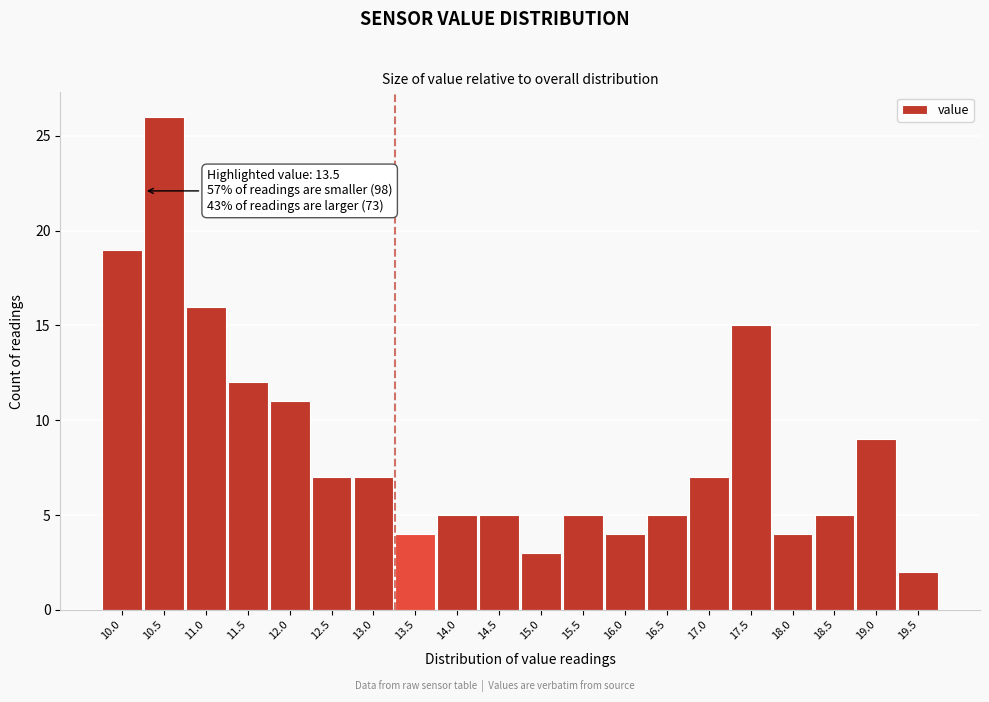

Reading left to right, list all the values displayed in this chart.

10.0=19	10.5=26	11.0=16	11.5=12	12.0=11	12.5=7	13.0=7	13.5=4	14.0=5	14.5=5	15.0=3	15.5=5	16.0=4	16.5=5	17.0=7	17.5=15	18.0=4	18.5=5	19.0=9	19.5=2